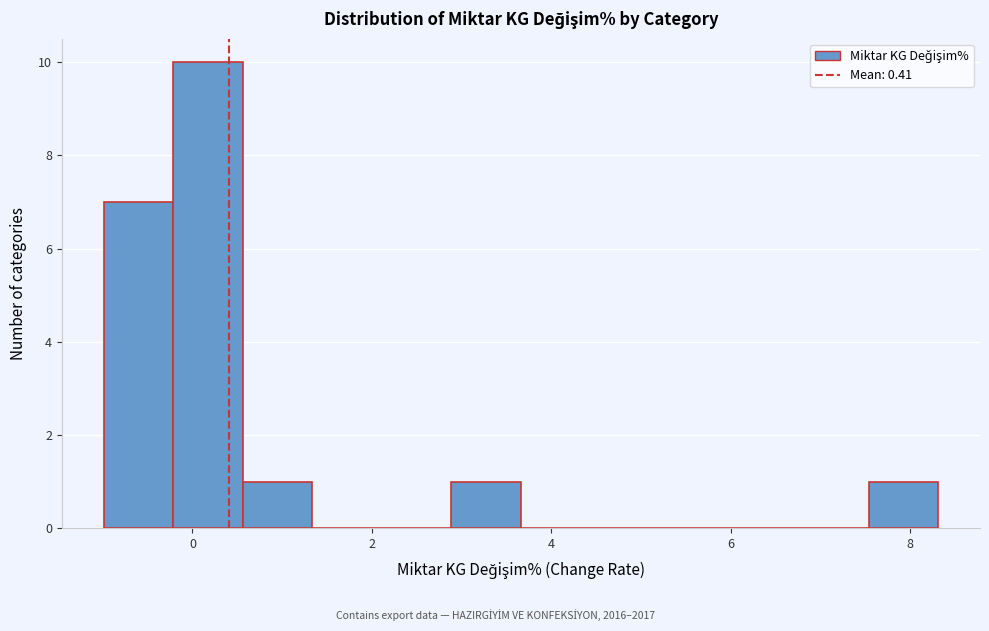

Read against the x-axis, roughly where is the centre of the tallest bar?

0.2